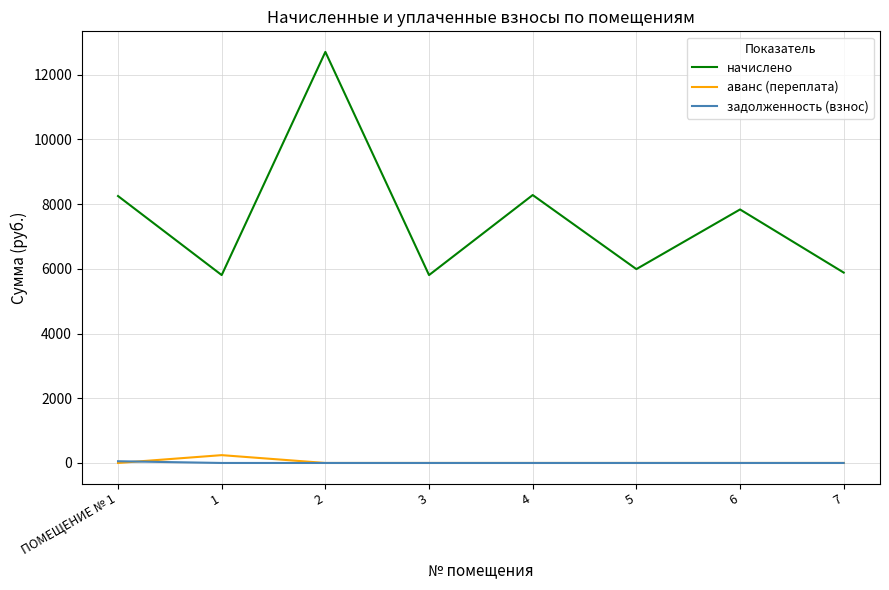

Is it true that начислено equals 12702.7 at 2?

True